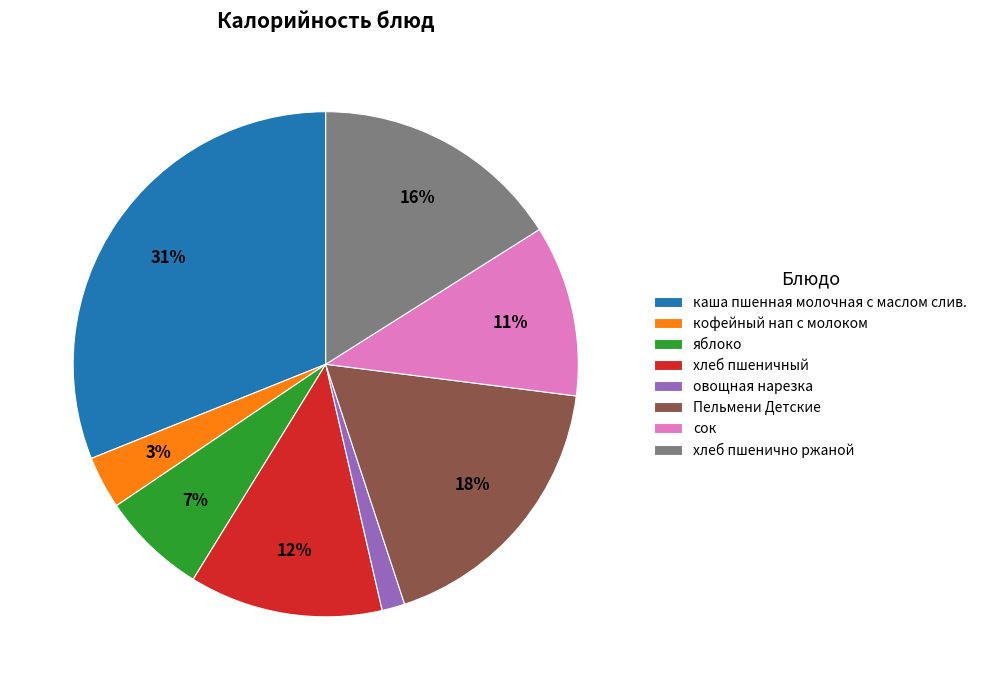

To the nearest percent, what percentage of the pie is яблоко?

7%